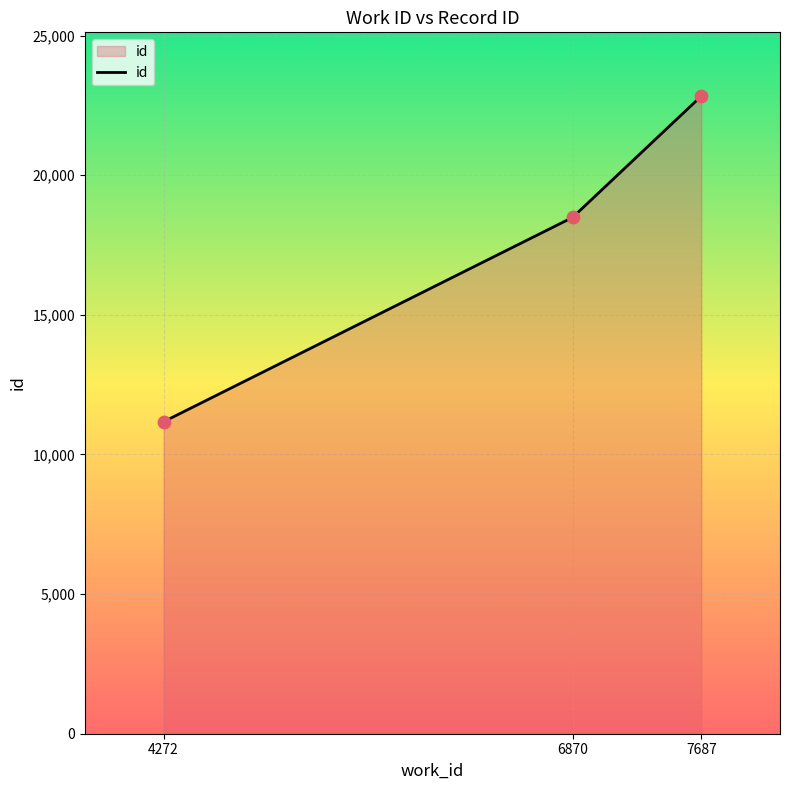

What is the change in value from 4272 to 7687?

+11661